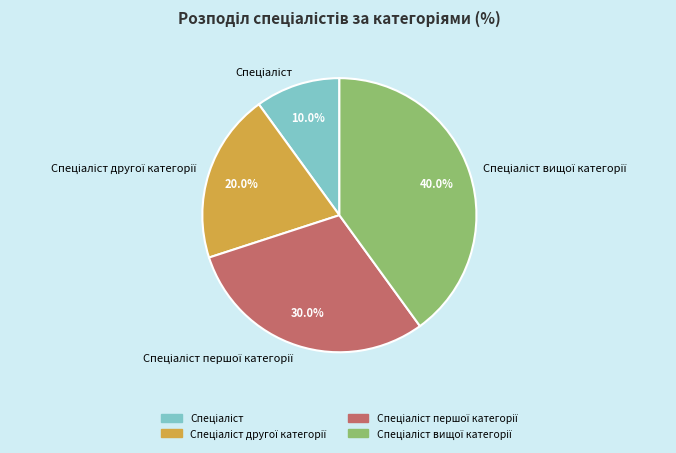

Is there any slice that represents more than half of the pie?

No